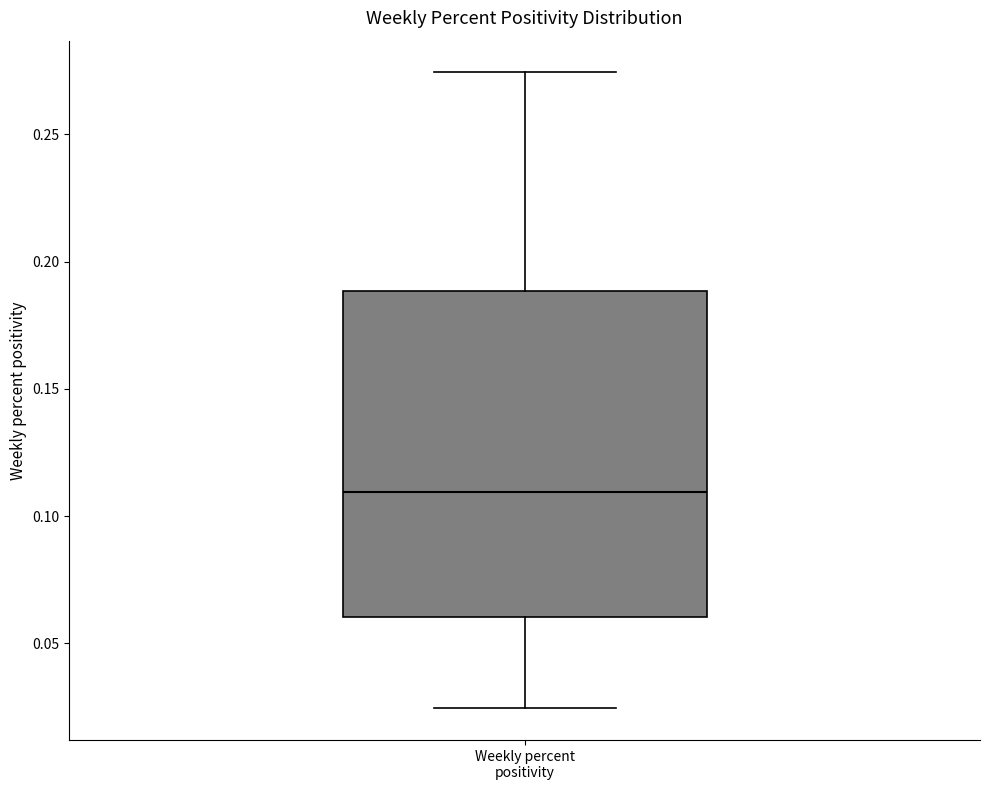

Transcribe this box plot: give where the median line is, the range the box spans, and where the two whiskers end, as read against the y-axis. The values are not printed on the chart, so give them approximately, as read against the axis.

median 0.110, box 0.060 to 0.190, whiskers 0.025 to 0.275